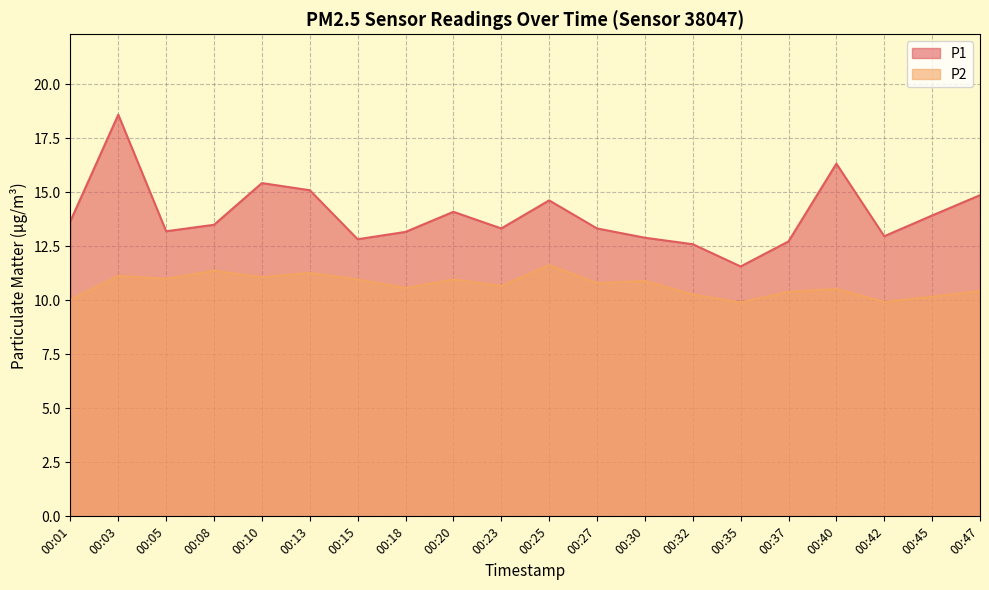

Which category has the highest value in the P2 series?

00:25